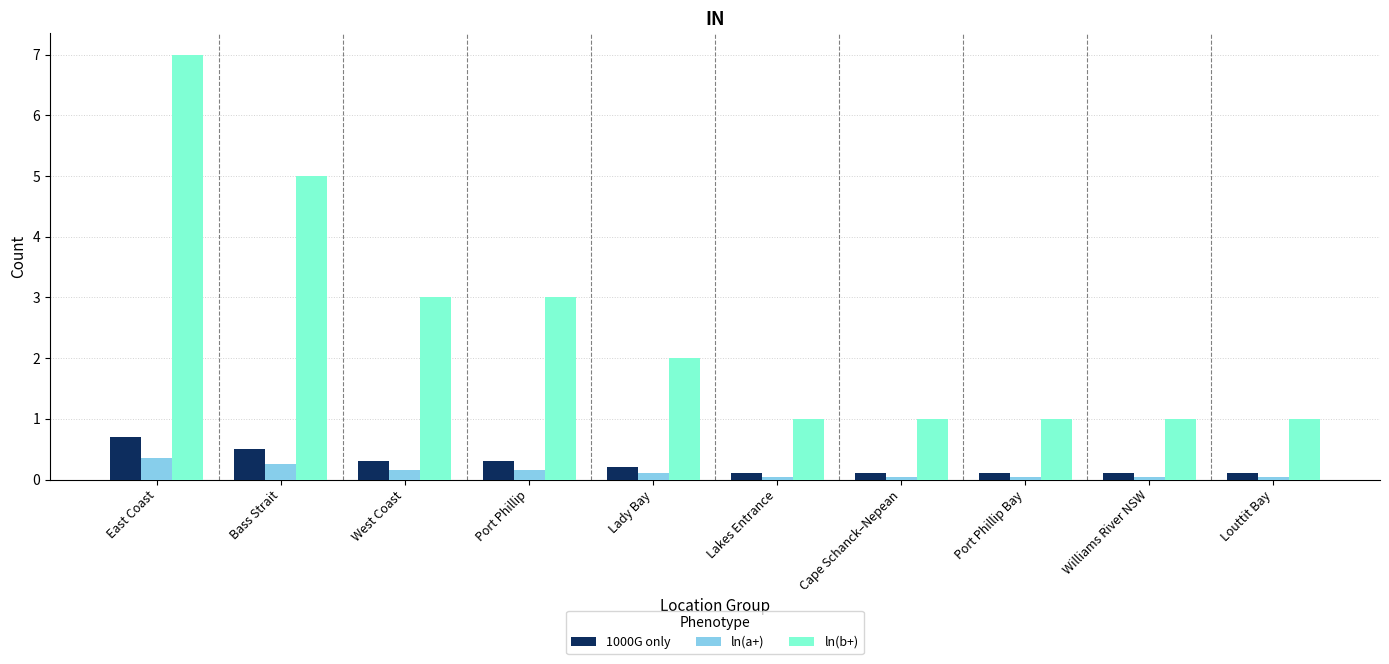

Between Lady Bay and Cape Schanck–Nepean, which series saw the biggest shift?

ln(b+)